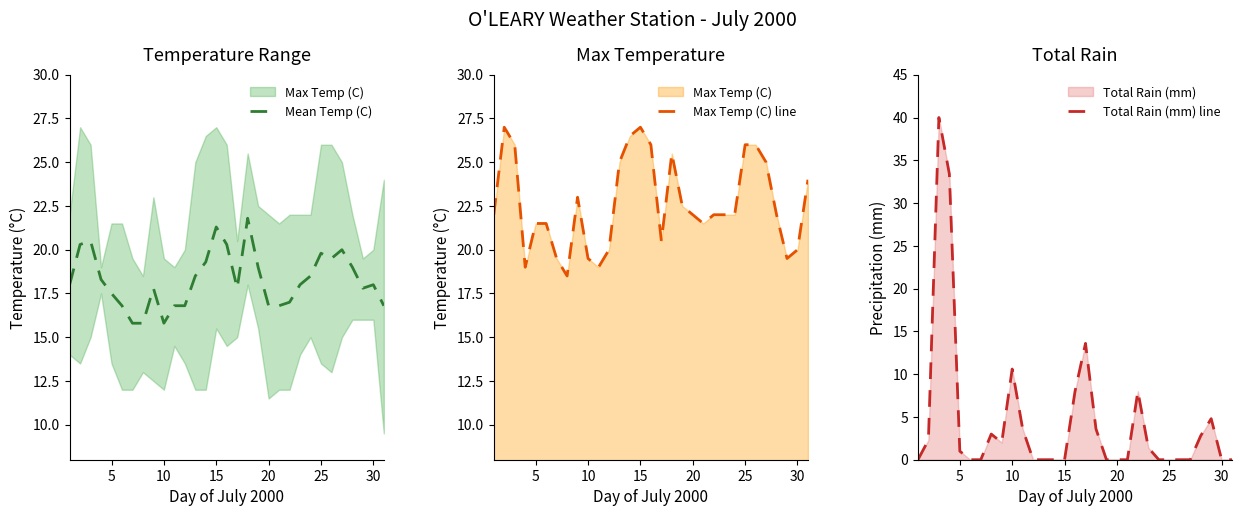

True or false: Mean Temp (C) has a value of 18.0 at 30.

True